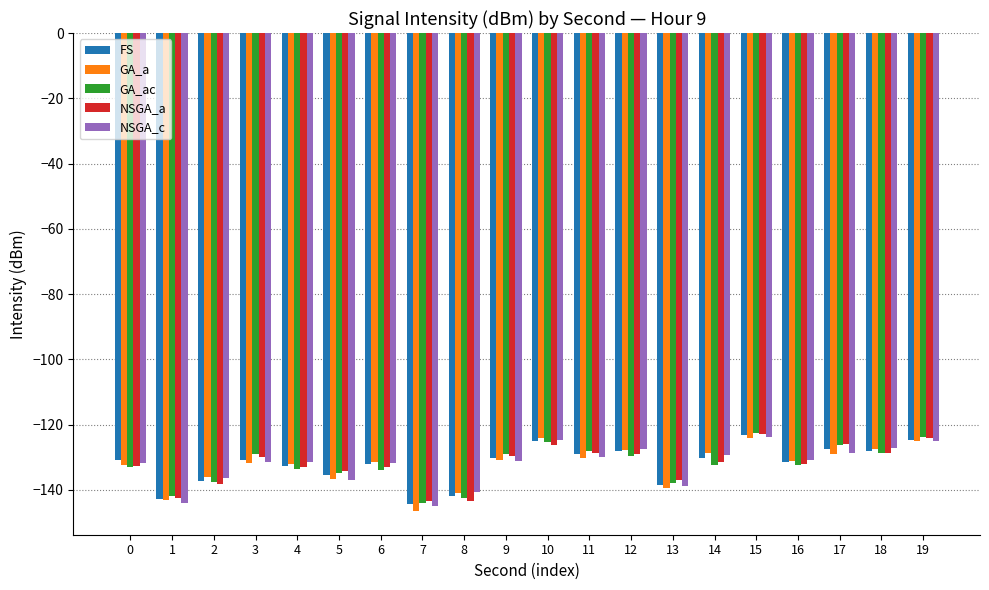

What is the total value across all series at 5?

-678.0